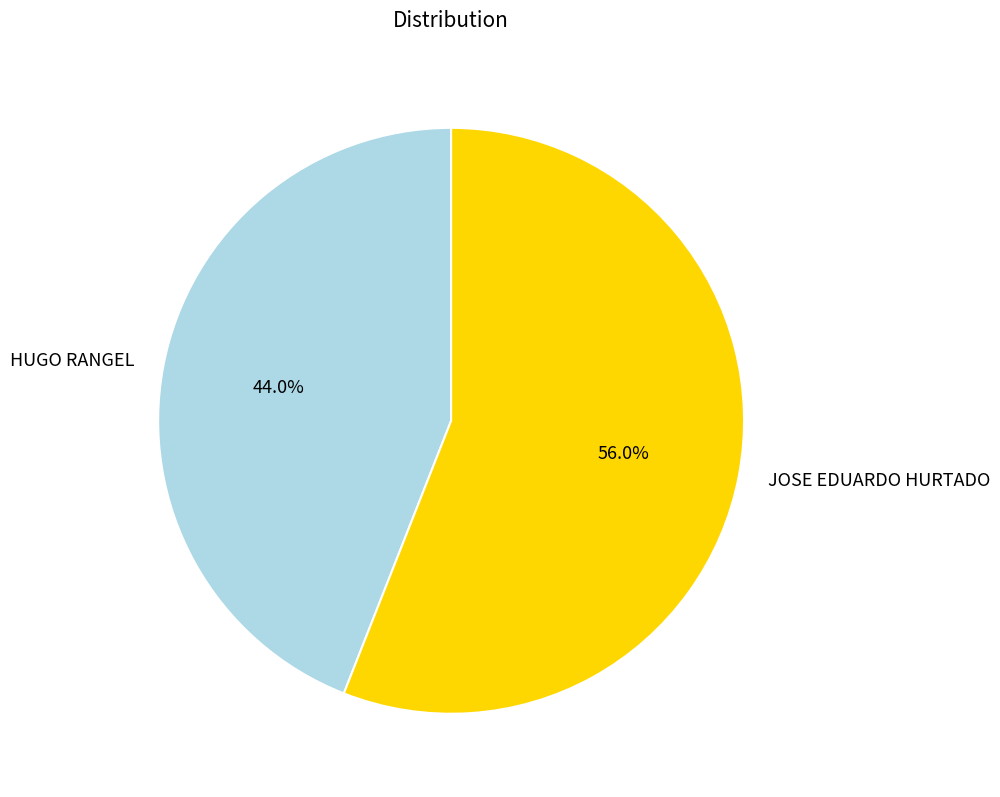

The HUGO RANGEL slice represents 34% of the pie. True or false?

False